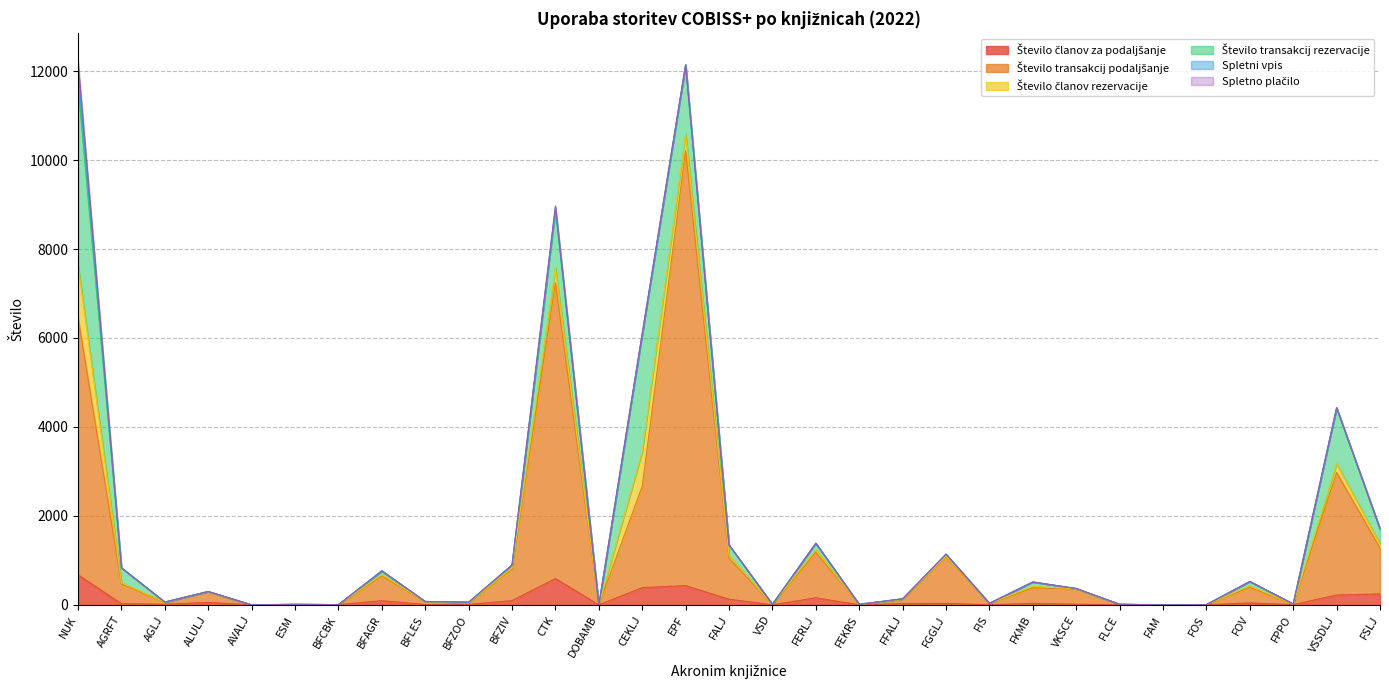

Reading left to right, extract all data points from this chart.

Število članov za podaljšanje: 675	27	15	56	0	0	5	94	8	10	95	592	0	388	432	127	2	159	2	28	33	4	34	15	3	0	3	45	6	221	247
Število transakcij podaljšanje: 5784	443	48	239	0	0	0	558	62	31	711	6648	0	2277	9783	921	9	1023	5	93	1049	27	349	340	11	0	3	349	8	2755	1031
Število članov rezervacije: 1180	28	0	3	0	5	0	29	2	4	28	341	0	776	374	67	1	54	0	6	14	2	34	5	0	0	0	34	3	195	94
Število transakcij rezervacije: 4021	335	0	3	0	9	0	73	5	10	55	1285	0	2643	1546	232	2	150	0	10	44	2	98	8	0	0	0	98	4	1260	326
Spletni vpis: 405	0	0	0	0	0	1	13	0	7	9	75	0	0	9	0	0	0	9	0	0	0	0	0	0	0	0	0	0	0	21
Spletno plačilo: 176	0	0	0	0	0	0	0	0	0	0	26	0	27	2	0	0	0	0	0	0	0	0	0	0	0	0	0	0	0	1